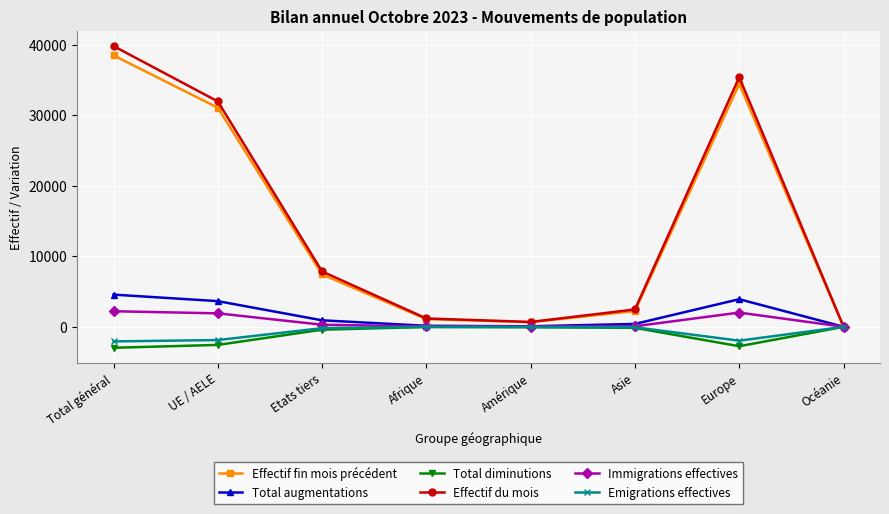

What is the maximum value for Immigrations effectives?

2212